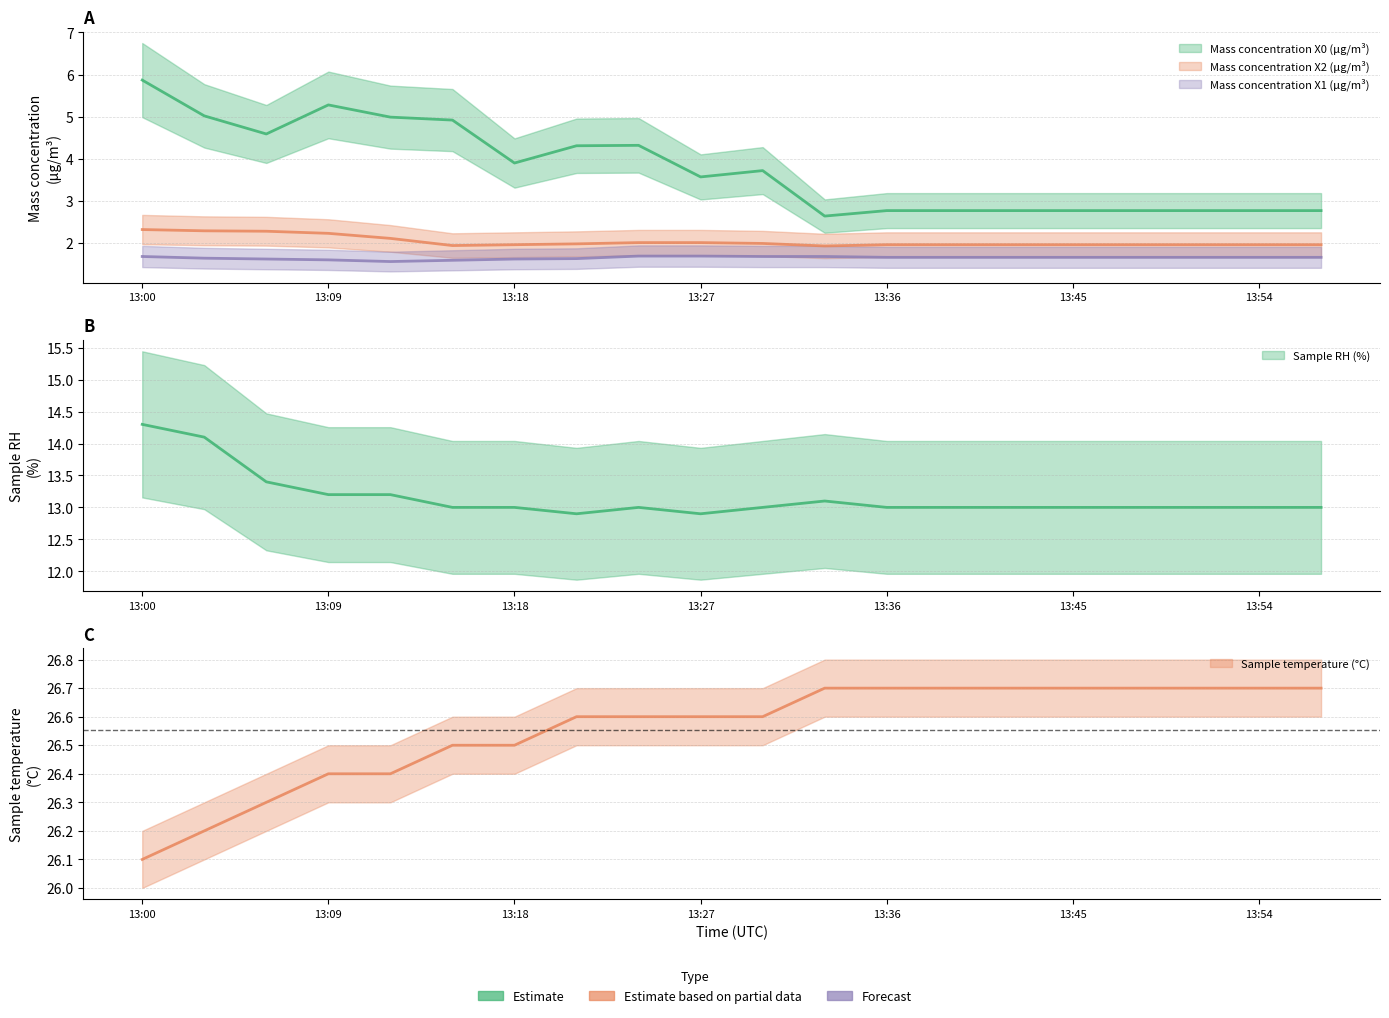

Rank the series at 13:15 from lowest to highest value.

Mass concentration X1 (μg/m³), Mass concentration X2 (μg/m³), Mass concentration X0 (μg/m³), Sample RH (%), Sample temperature (°C)